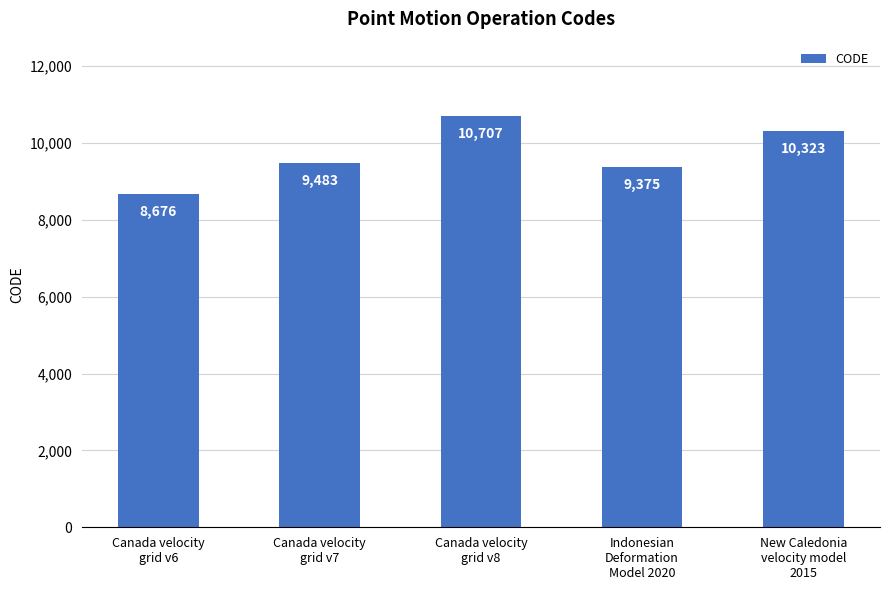

Rank the categories by value from highest to lowest.

Canada velocity
grid v8, New Caledonia
velocity model
2015, Canada velocity
grid v7, Indonesian
Deformation
Model 2020, Canada velocity
grid v6